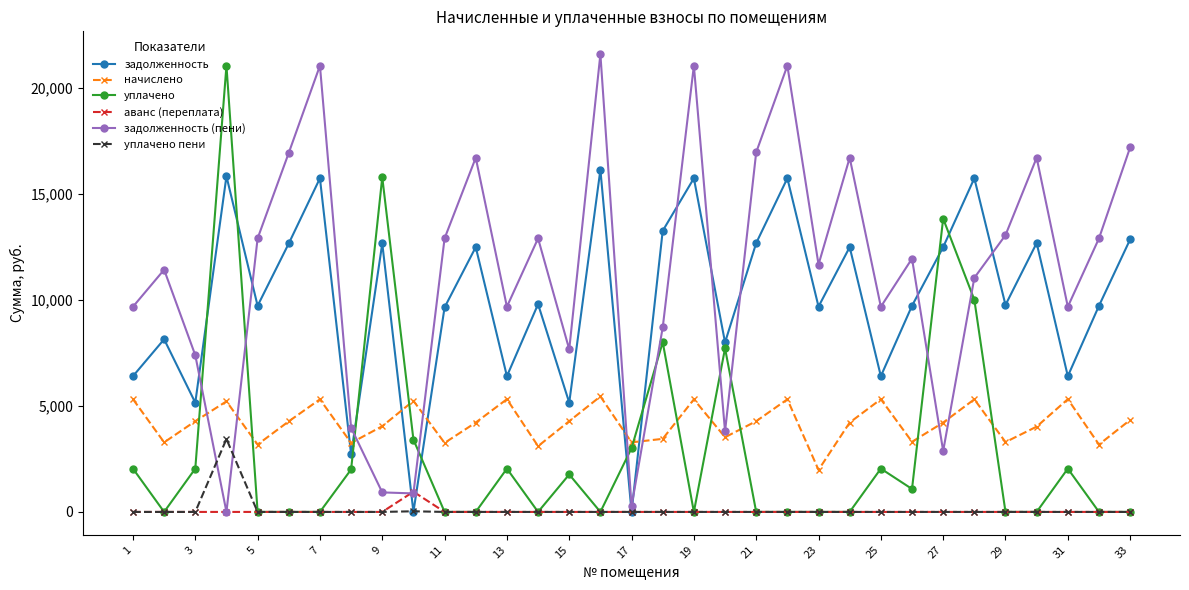

Which series has the largest total across all categories?

задолженность (пени)